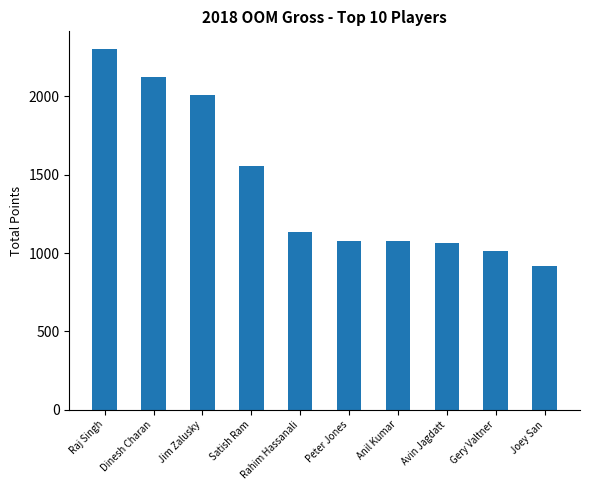

What is the ratio of the value at Rahim Hassanali to the value at Raj Singh?

0.5